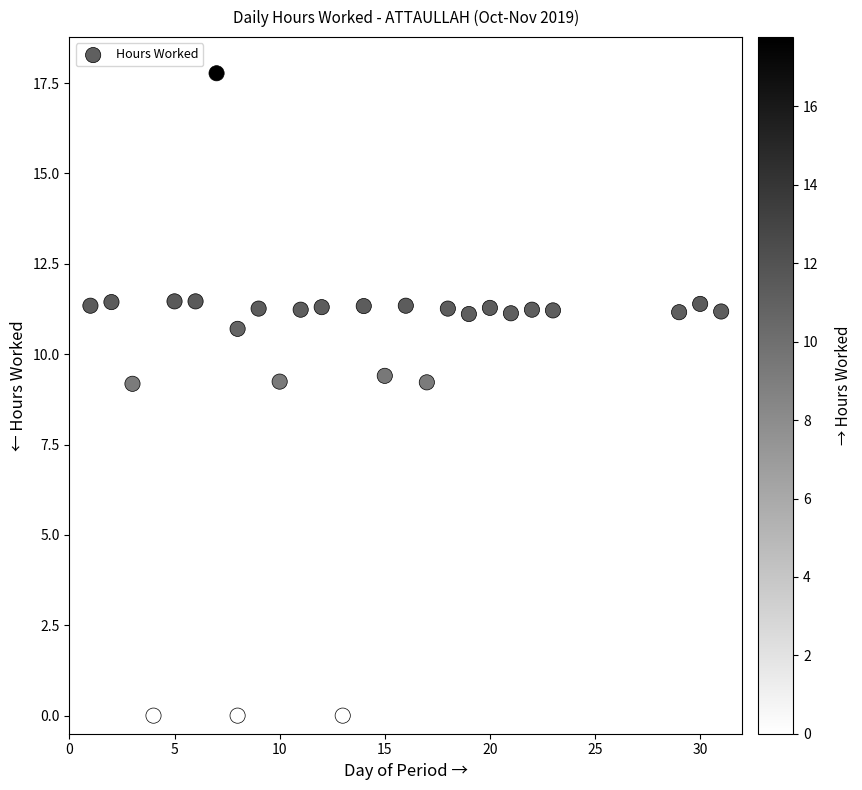

What is the range of X values (max minus min)?

30.0